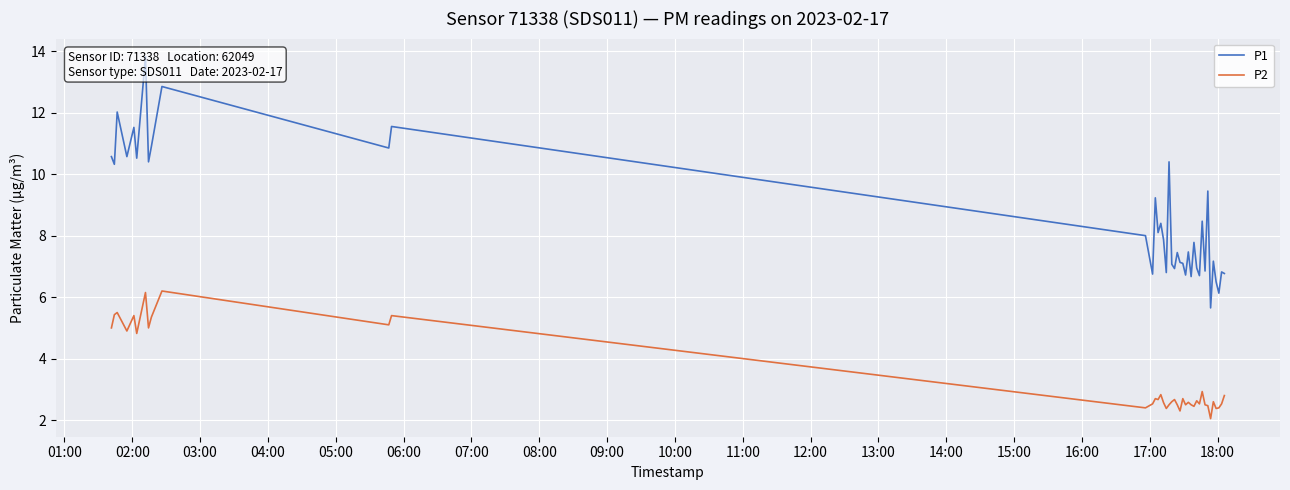

At how many categories does at least one series exceed 3?

40